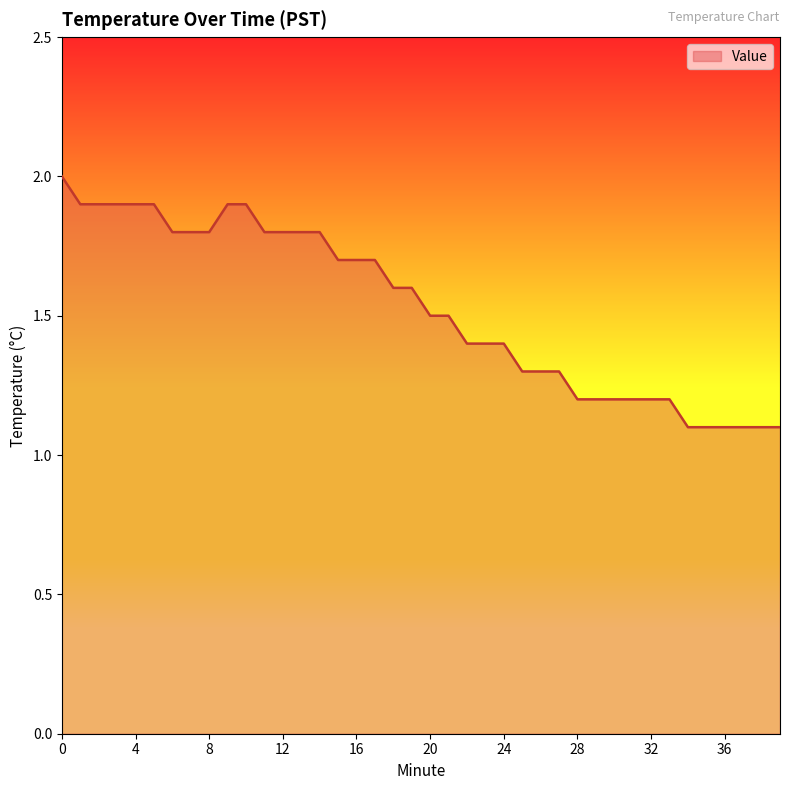

Does the chart have visible grid lines?

No